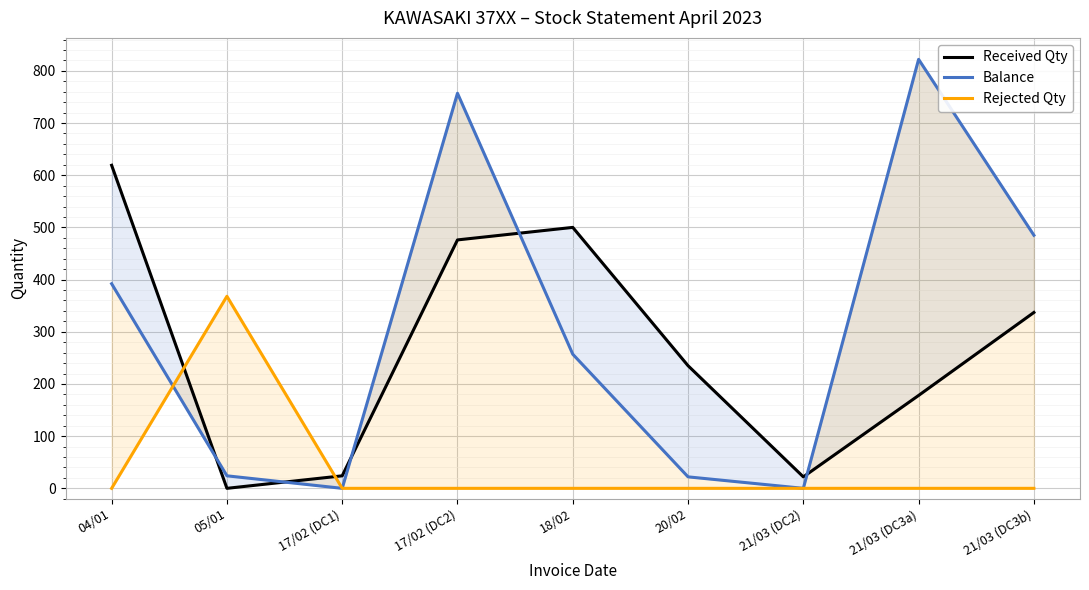

Rank the categories by Balance value from highest to lowest.

21/03 (DC3a), 17/02 (DC2), 21/03 (DC3b), 04/01, 18/02, 05/01, 20/02, 17/02 (DC1), 21/03 (DC2)